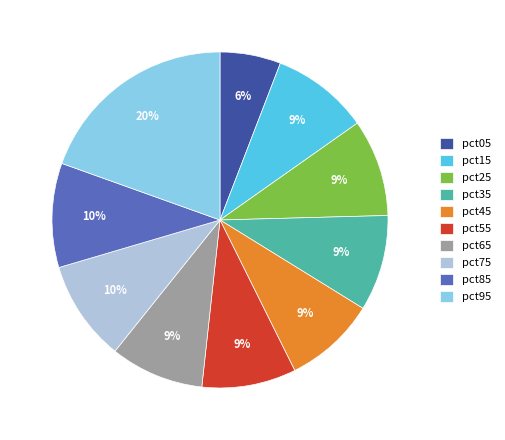

Which slice is the largest?

pct95